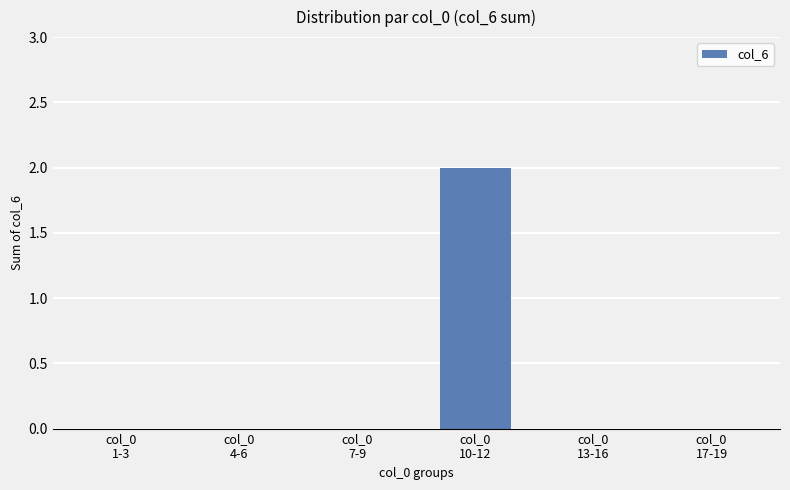

What is the difference between the values at col_0
10-12 and col_0
1-3?

2